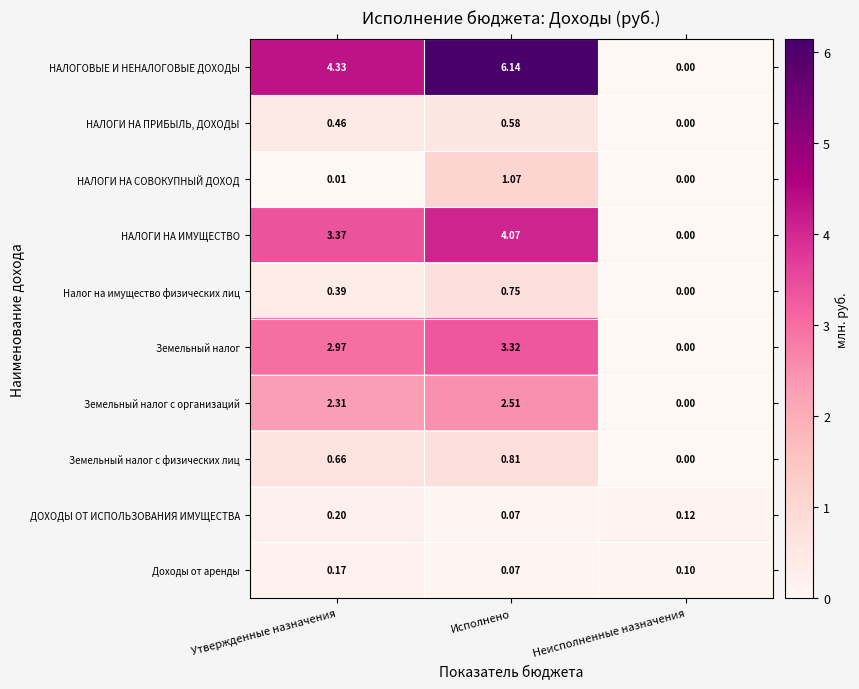

Between Утвержденные назначения and Неисполненные назначения, which series saw the biggest shift?

НАЛОГОВЫЕ И НЕНАЛОГОВЫЕ ДОХОДЫ